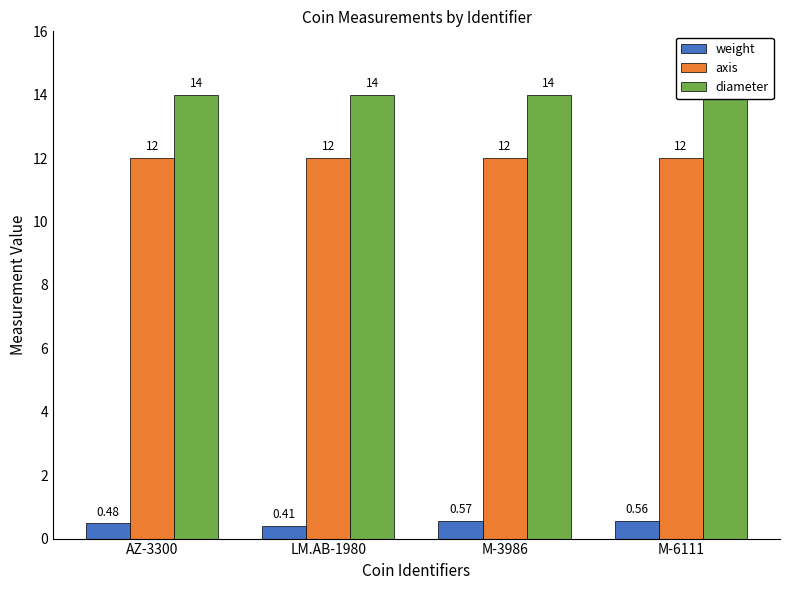

How many bars are there in total?

12